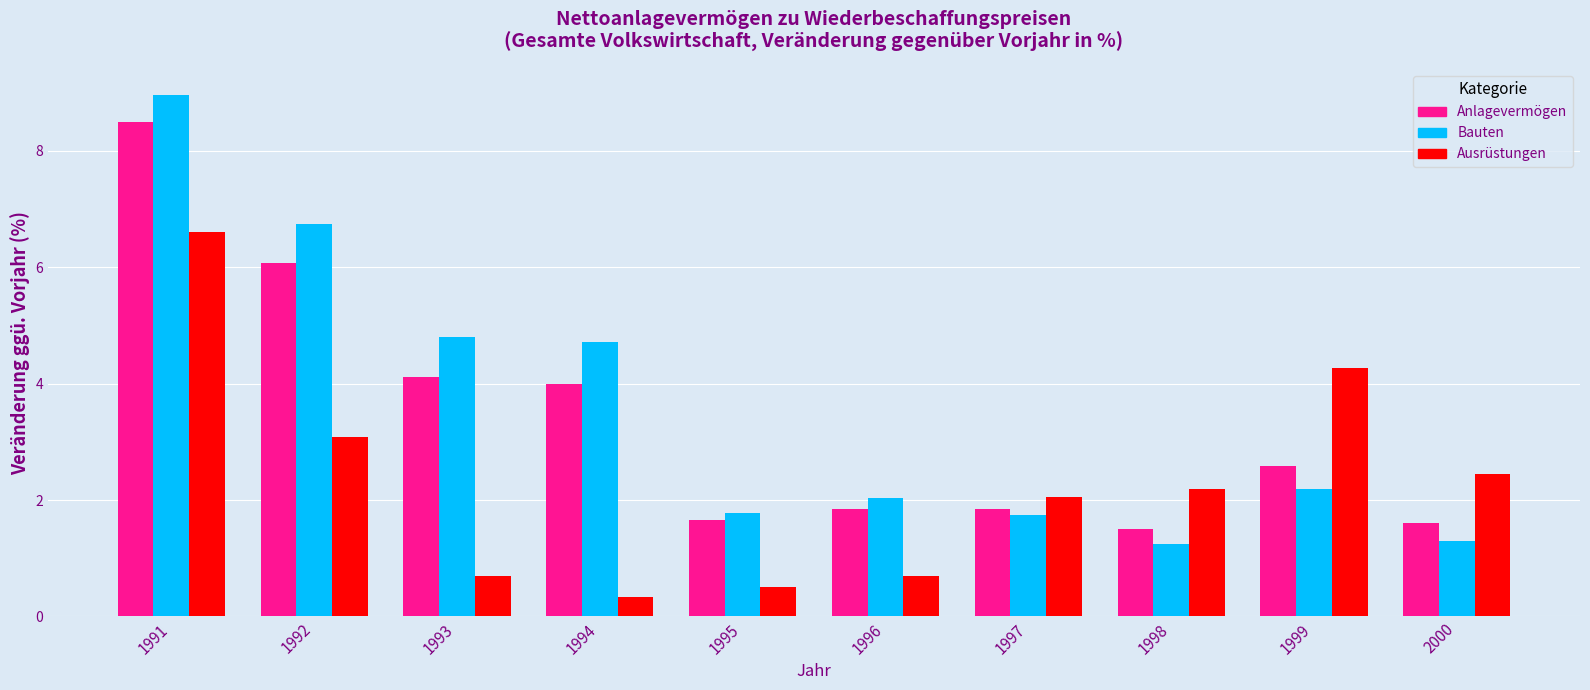

What is the sum of all Anlagevermögen values?

33.7